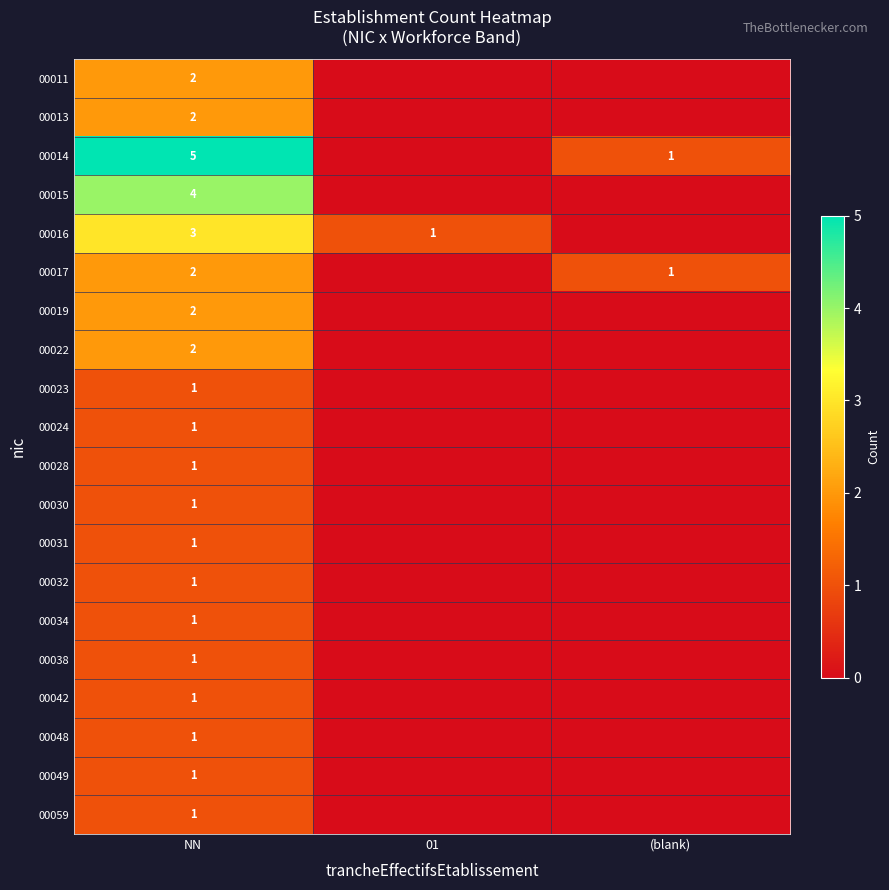

Which category has the highest value across all series?

NN